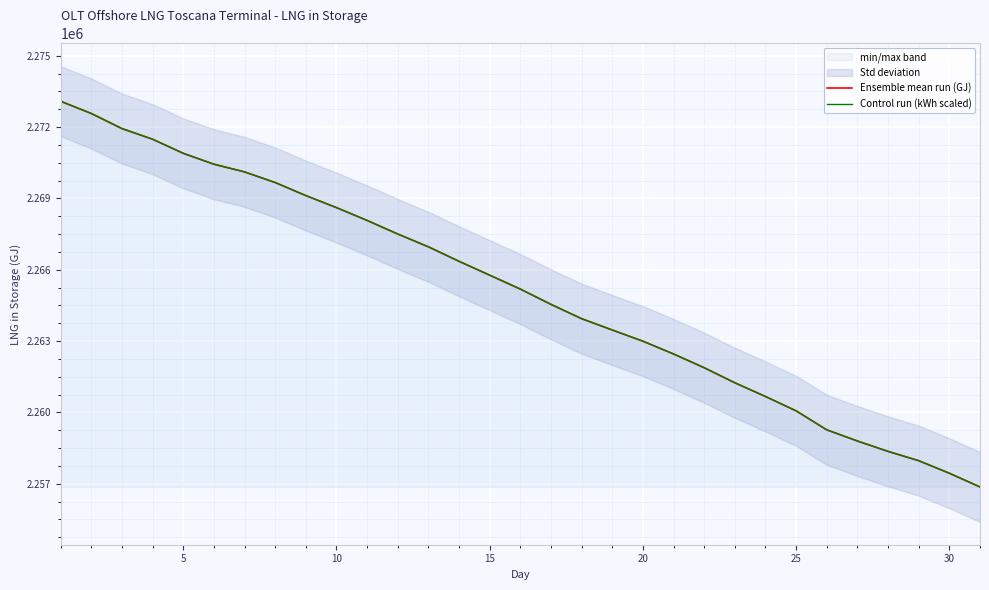

True or false: Ensemble mean run (GJ) and Control run (kWh scaled) intersect in this chart.

True